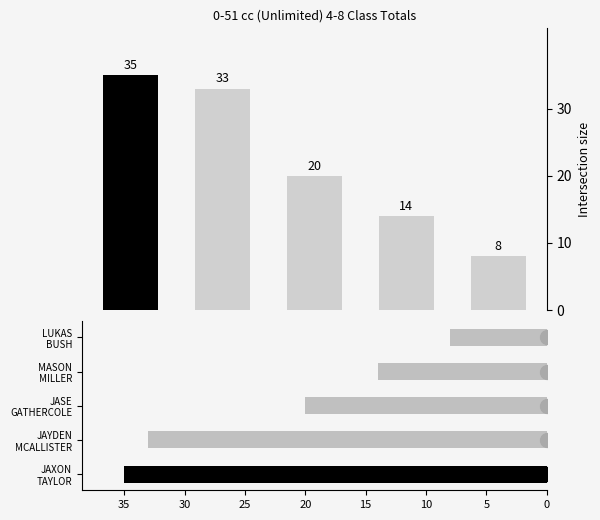

Reading left to right, what are all the values shown in this chart?

35	33	20	14	8